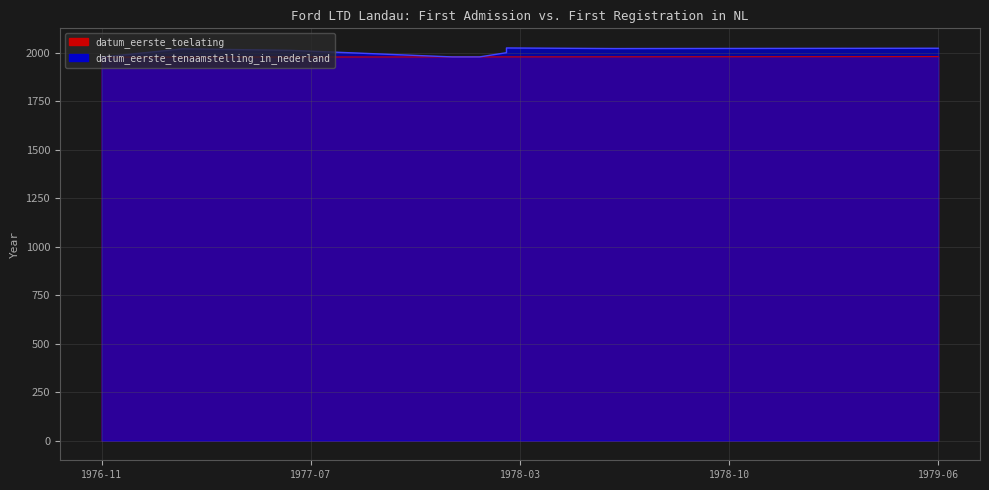

What is the difference between the maximum and second lowest values?

46.2